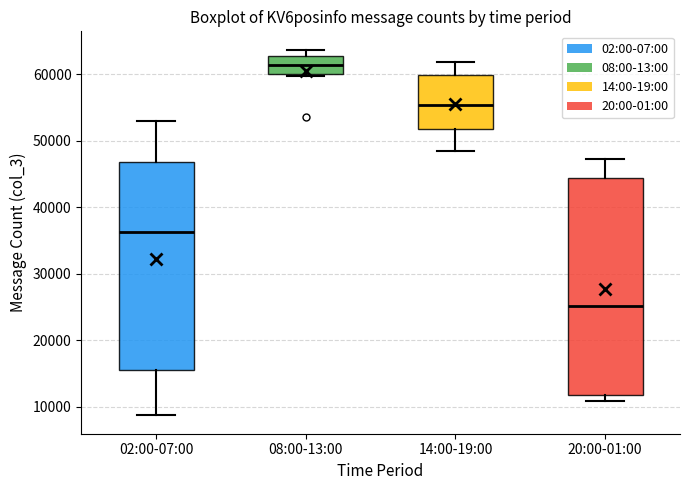

Which box is the tallest, from its lower edge to its upper edge?

20:00-01:00